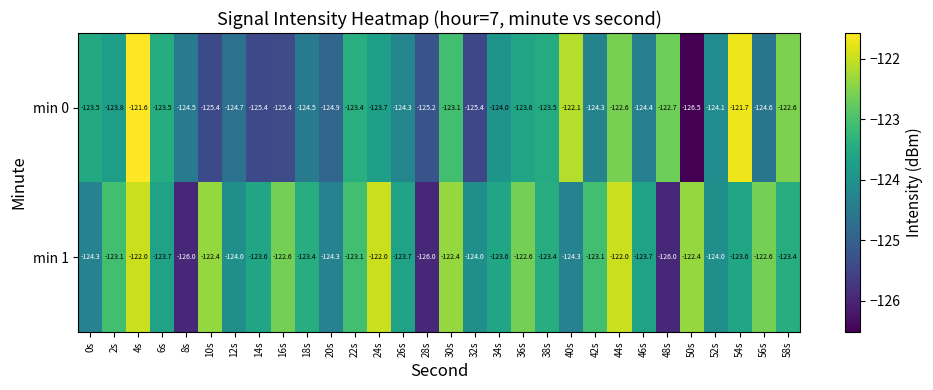

Where does the min 0 series first go above -124?

0s